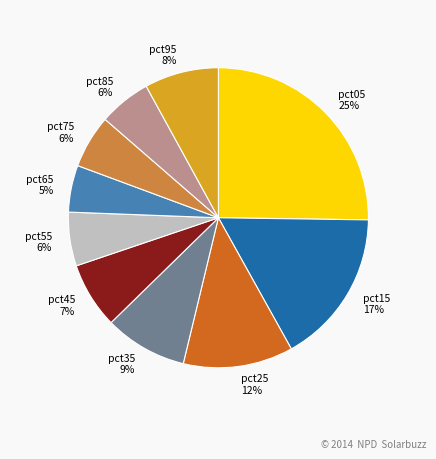

Is there any slice that represents more than half of the pie?

No